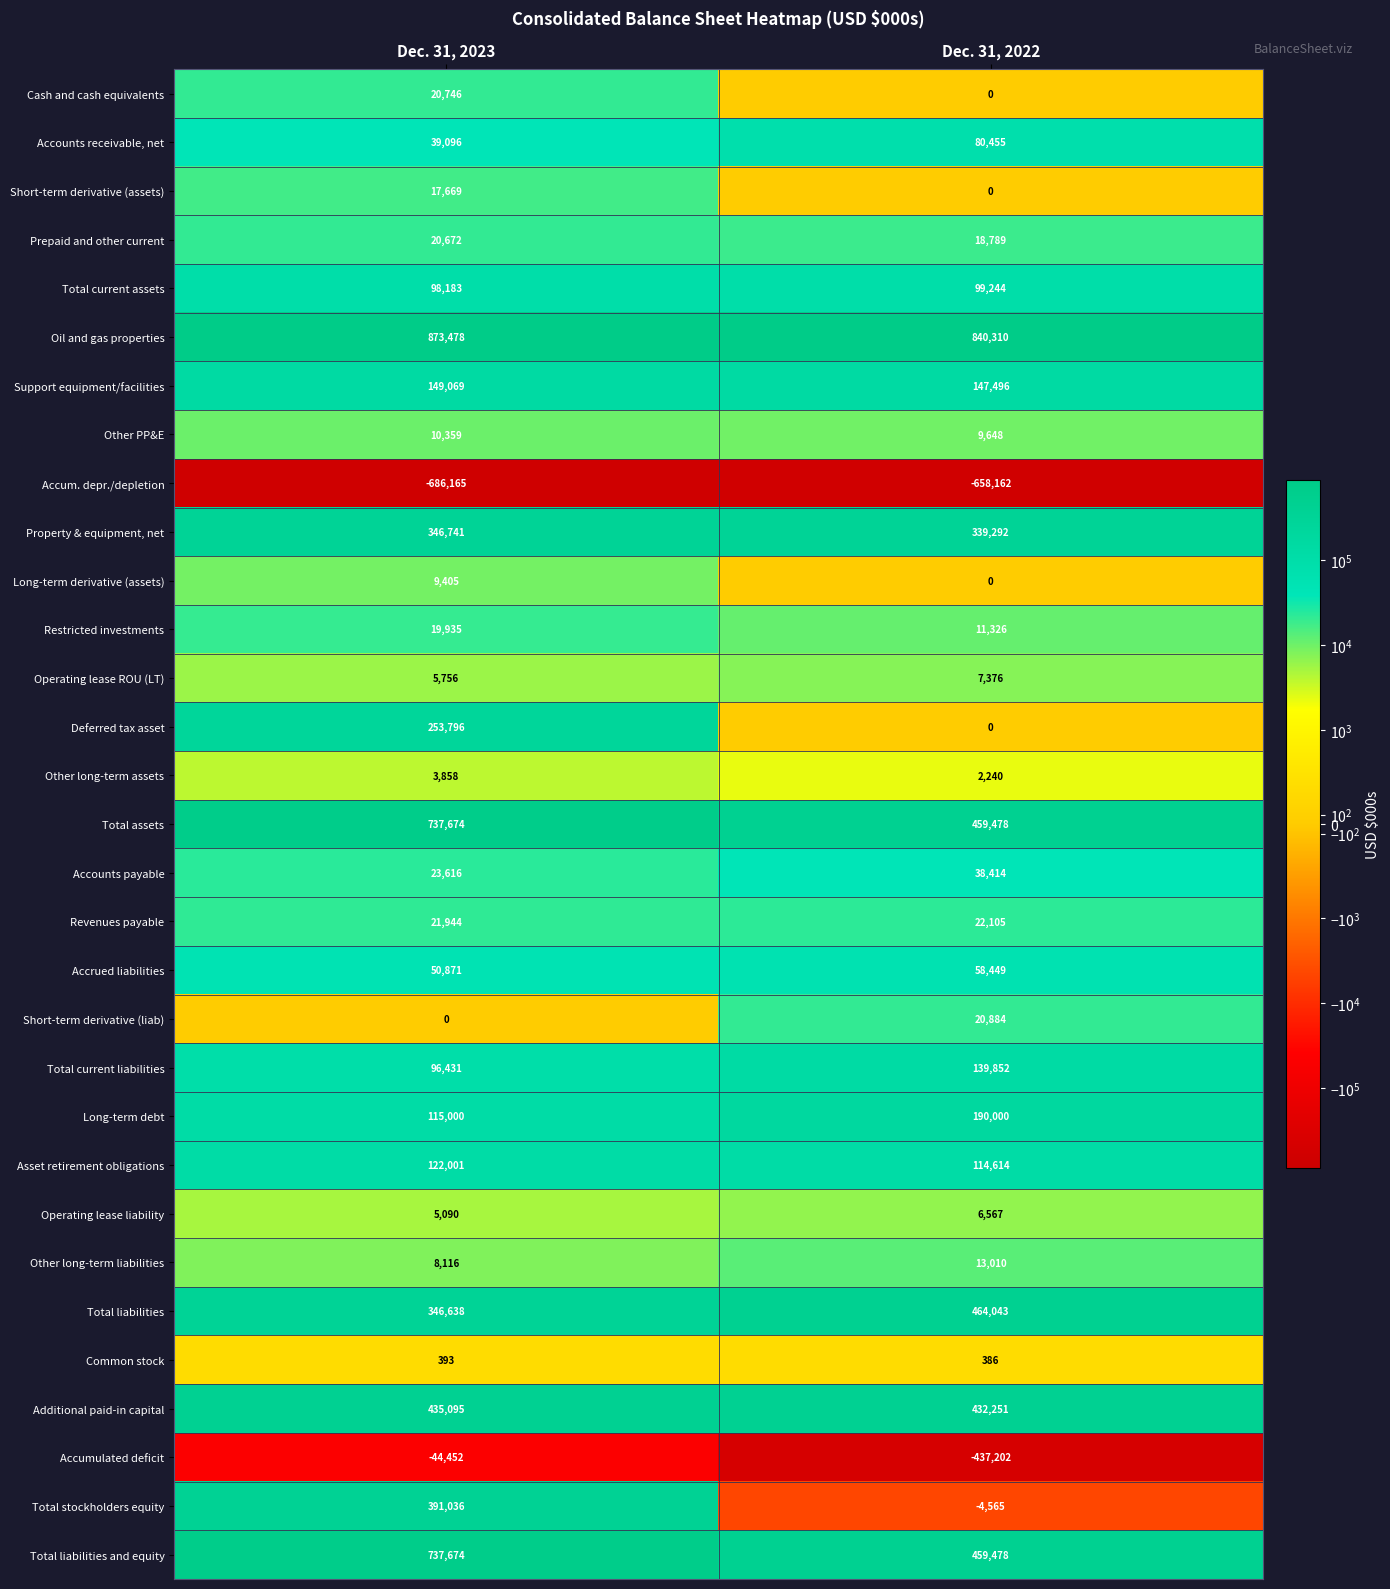

Is it true that Property & equipment, net equals 346741 at Dec. 31, 2023?

True